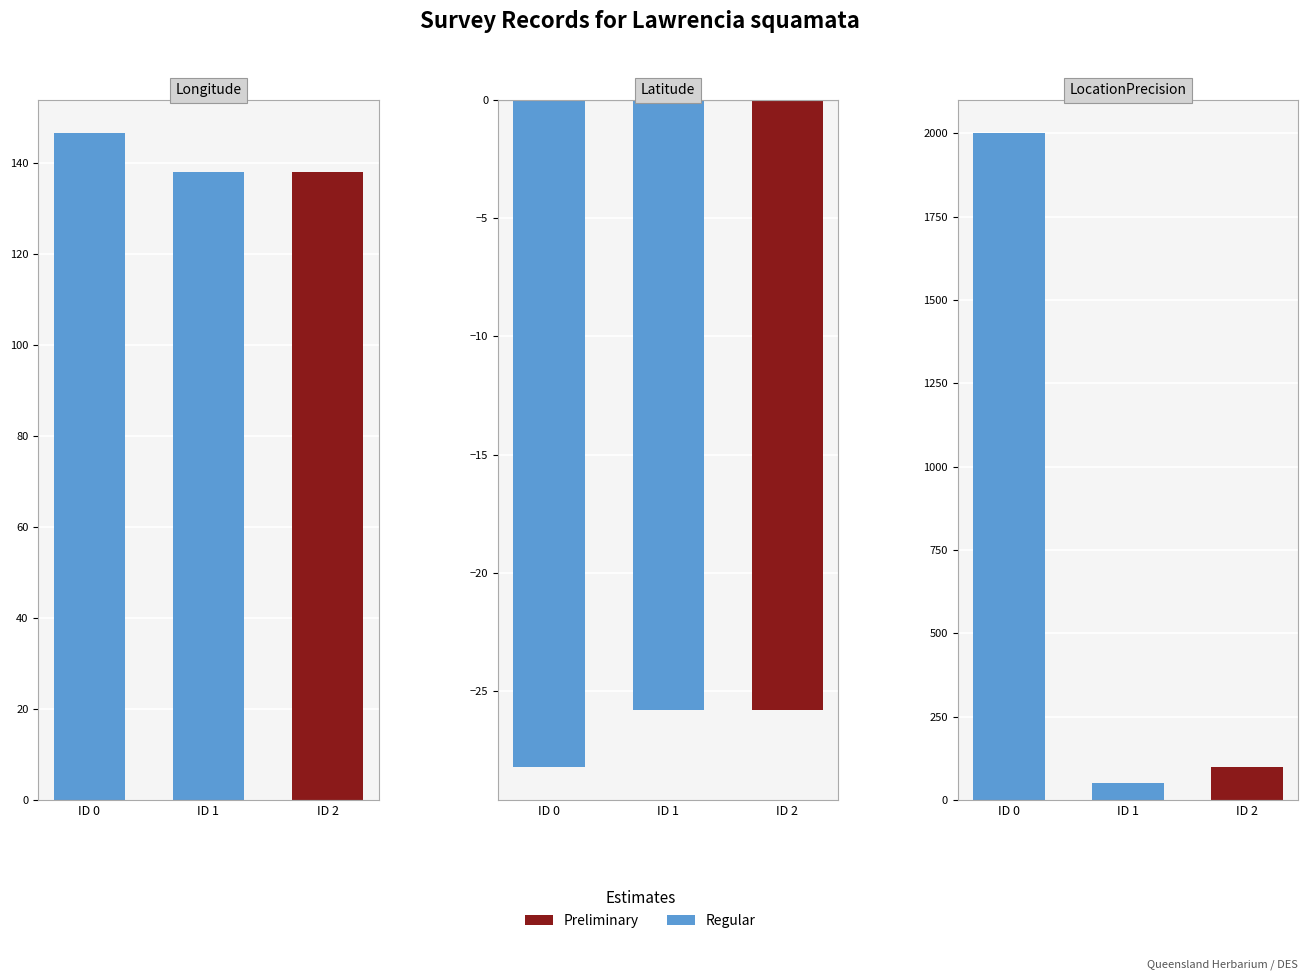

What is the difference between the highest and lowest values at 1?

163.9